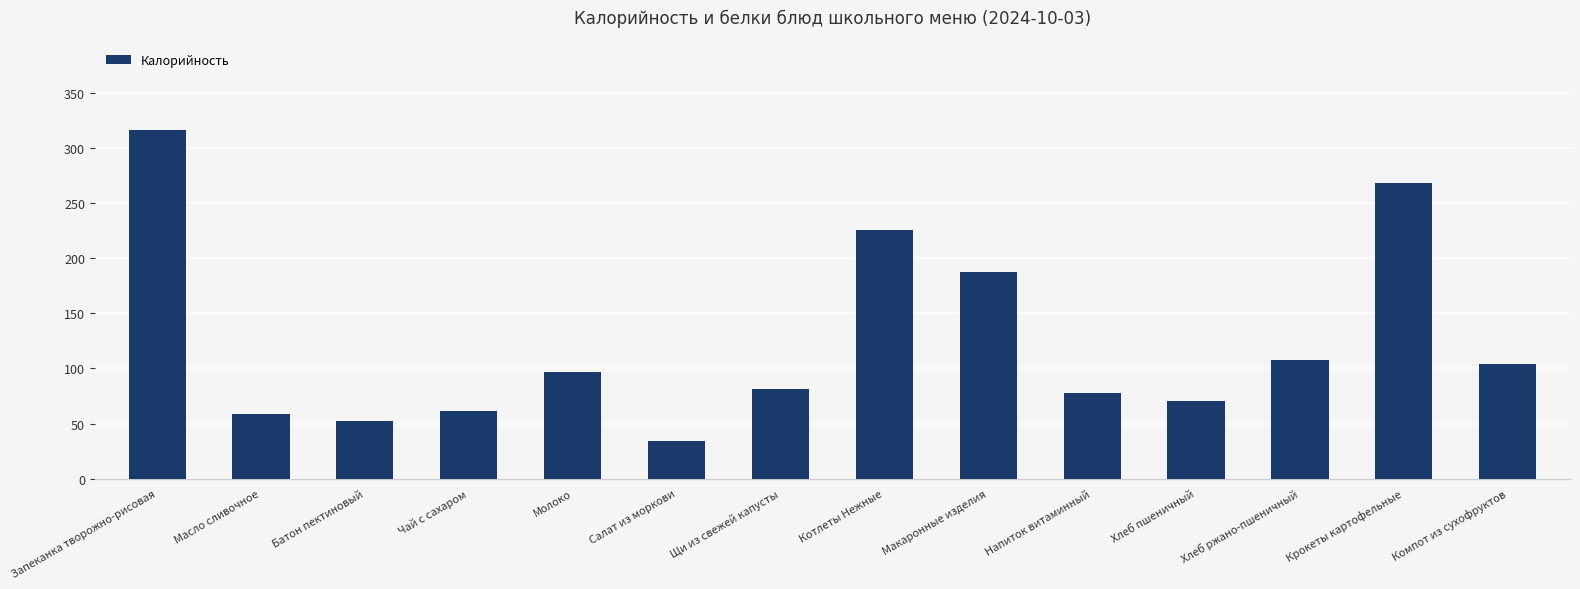

Reading left to right, extract all data points from this chart.

Калорийность: Запеканка творожно-рисовая=316.8	Масло сливочное=58.2	Батон пектиновый=52.3	Чай с сахаром=61.2	Молоко=96.4	Салат из моркови=34.5	Щи из свежей капусты=81.4	Котлеты Нежные=225.8	Макаронные изделия=187.6	Напиток витаминный=77.6	Хлеб пшеничный=70.3	Хлеб ржано-пшеничный=108.0	Крокеты картофельные=268.7	Компот из сухофруктов=104.4
Белки: Запеканка творожно-рисовая=16.2	Масло сливочное=0.1	Батон пектиновый=1.5	Чай с сахаром=0.2	Молоко=5.4	Салат из моркови=0.8	Щи из свежей капусты=1.6	Котлеты Нежные=12.5	Макаронные изделия=5.3	Напиток витаминный=0.2	Хлеб пшеничный=2.3	Хлеб ржано-пшеничный=2.2	Крокеты картофельные=7.2	Компот из сухофруктов=0.4